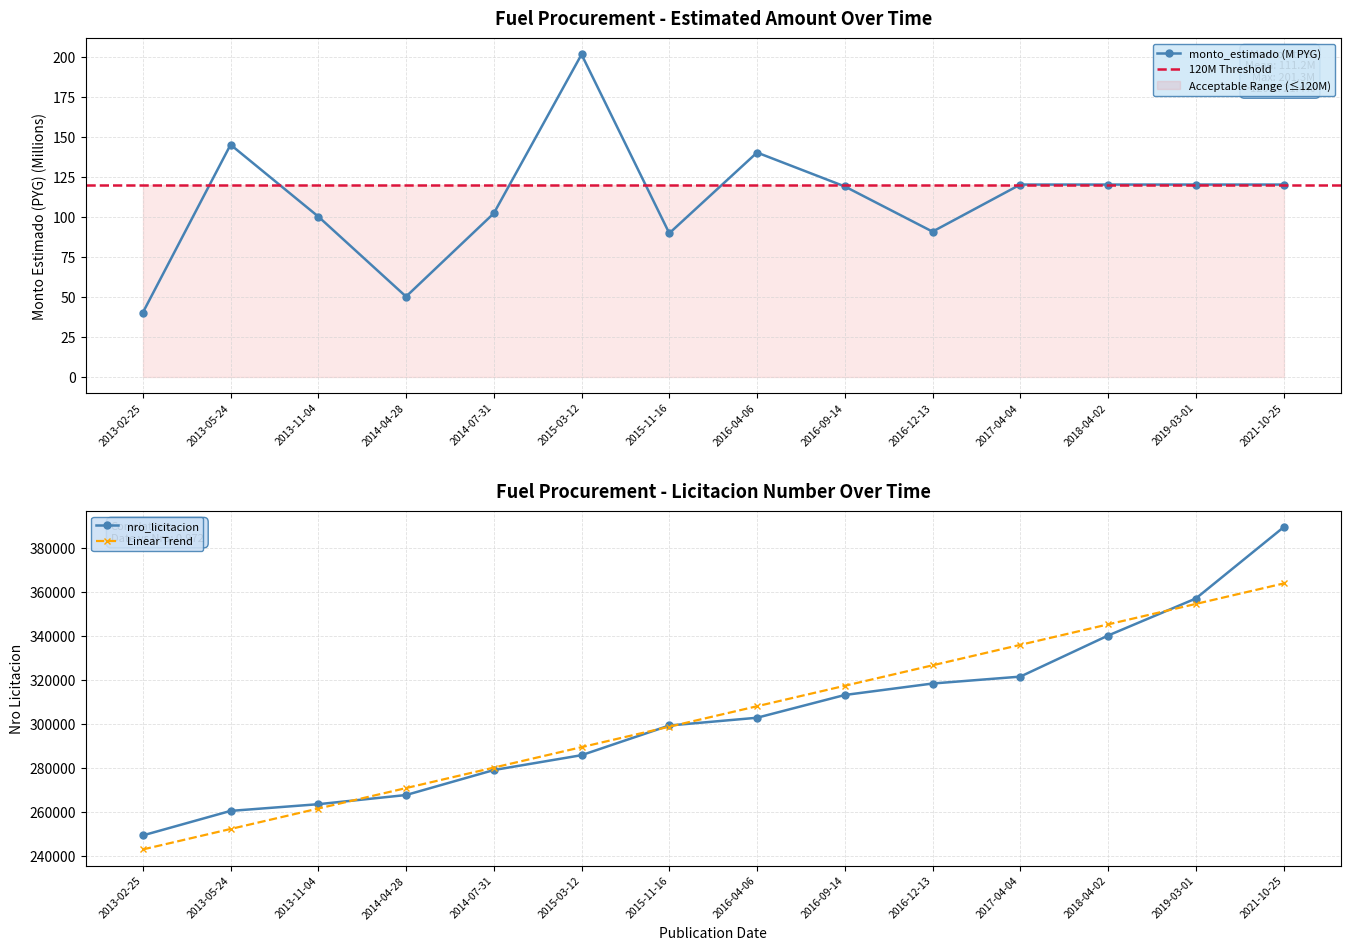

List the series in order of their overall mean, highest first.

nro_licitacion, monto_estimado